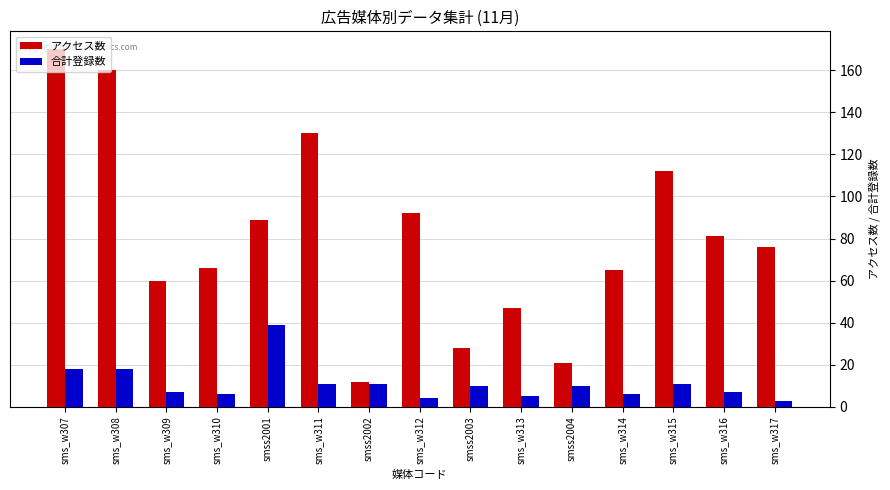

What is the lowest value of the 合計登録数 series?

3